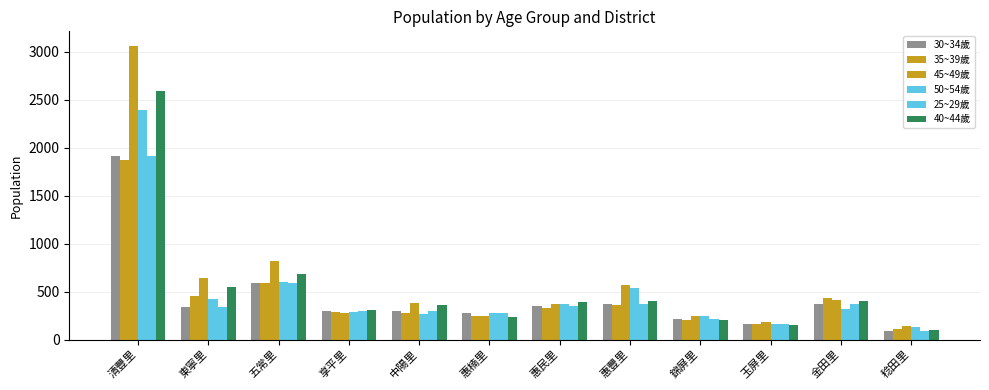

What is the value of the 30~34歲 bar at the 3rd from the left?

590